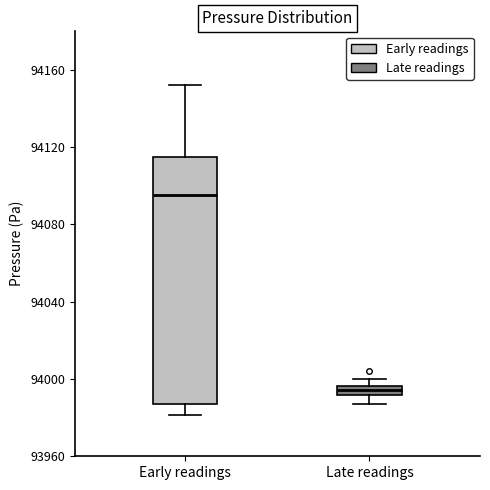

Which box is the tallest, from its lower edge to its upper edge?

Early readings